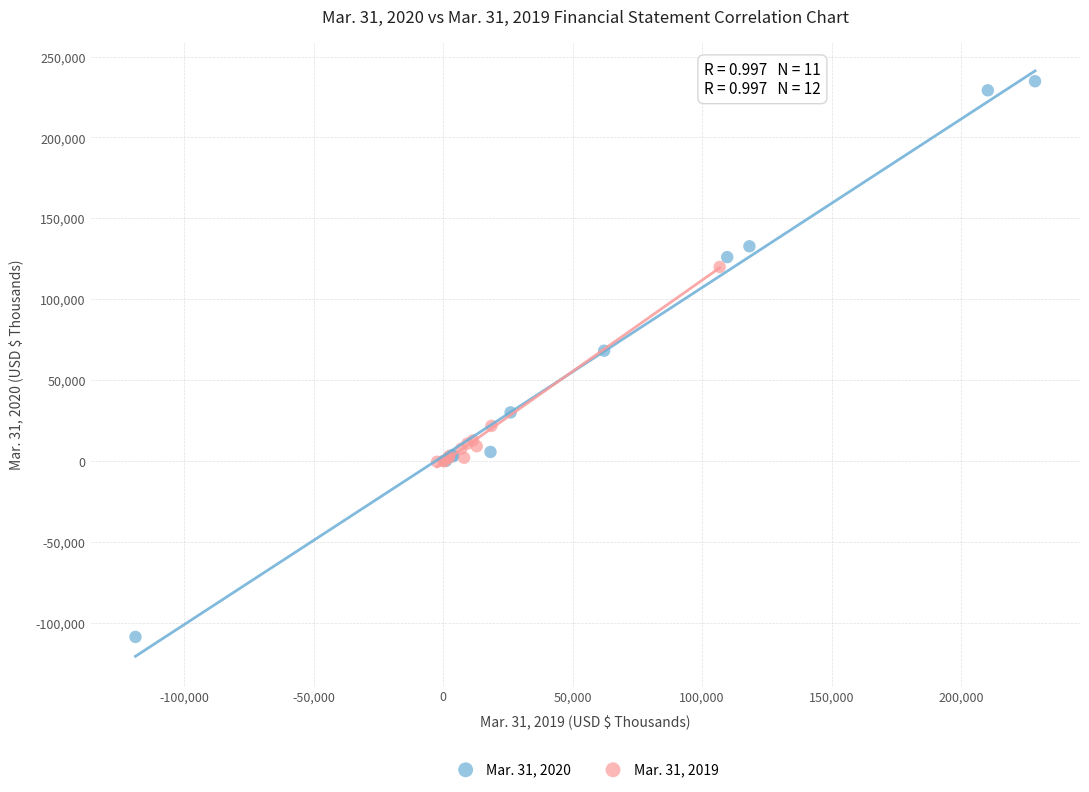

Which series reaches the maximum Y coordinate?

Mar. 31, 2020